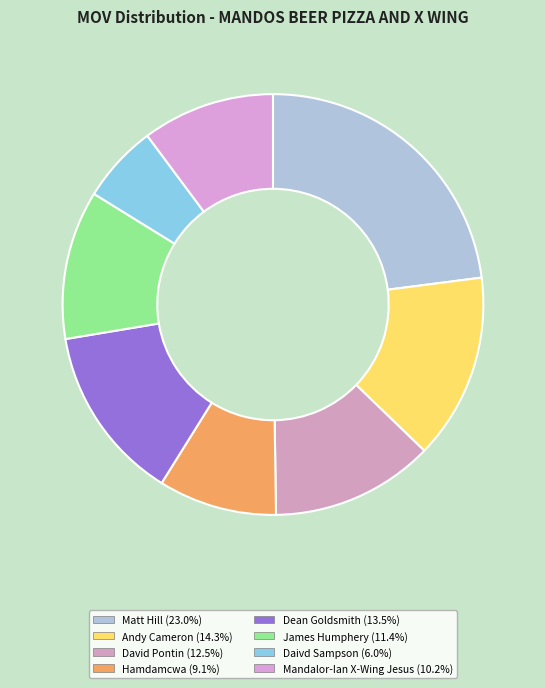

True or false: Hamdamcwa accounts for 9% of the total.

True